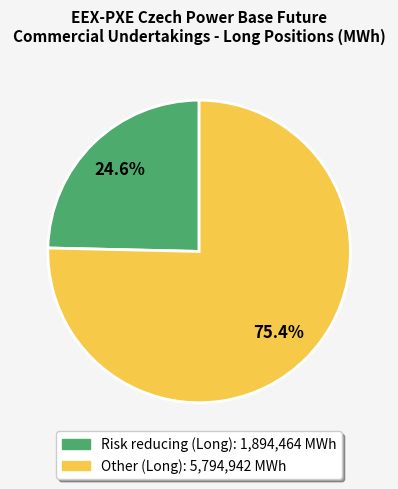

Is it true that Risk reducing (Long) is 25% of the pie?

True